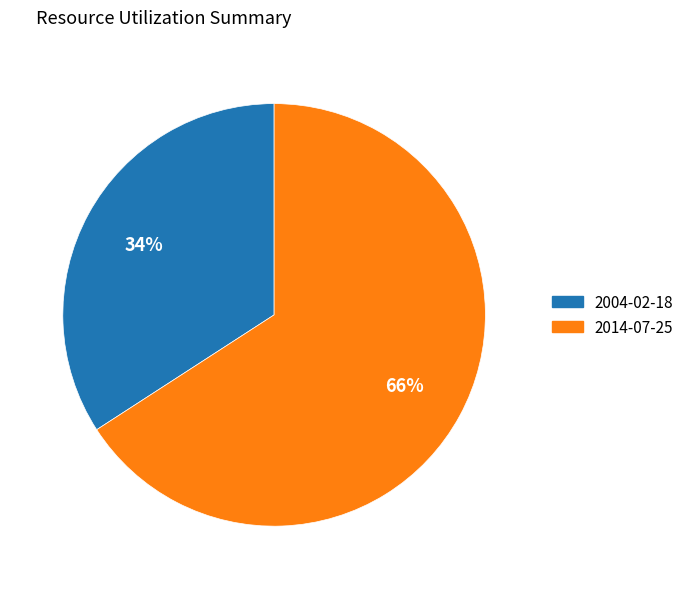

Which category accounts for the majority?

2014-07-25